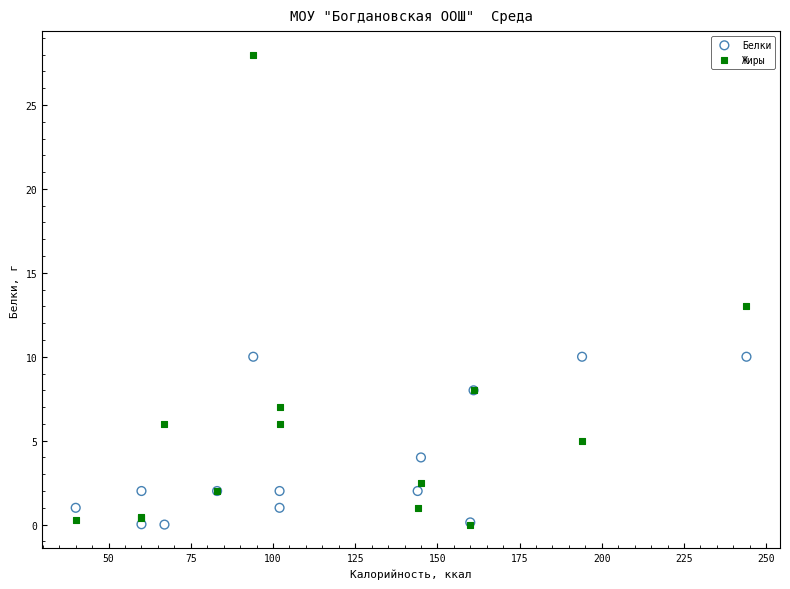

Which series contains the highest Y value?

Жиры